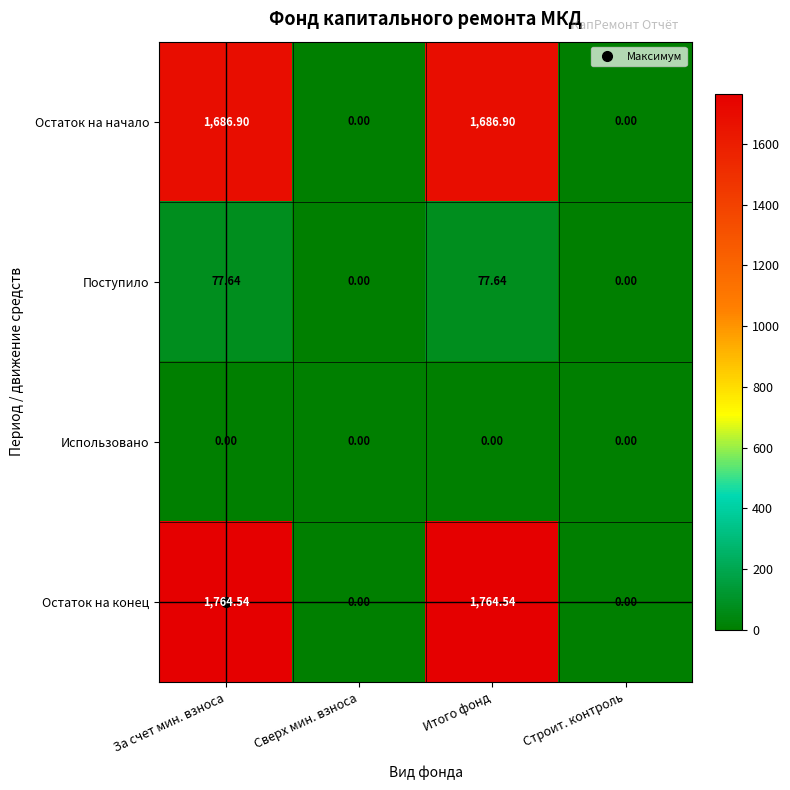

Which series has the largest range (max minus min)?

Остаток на конец